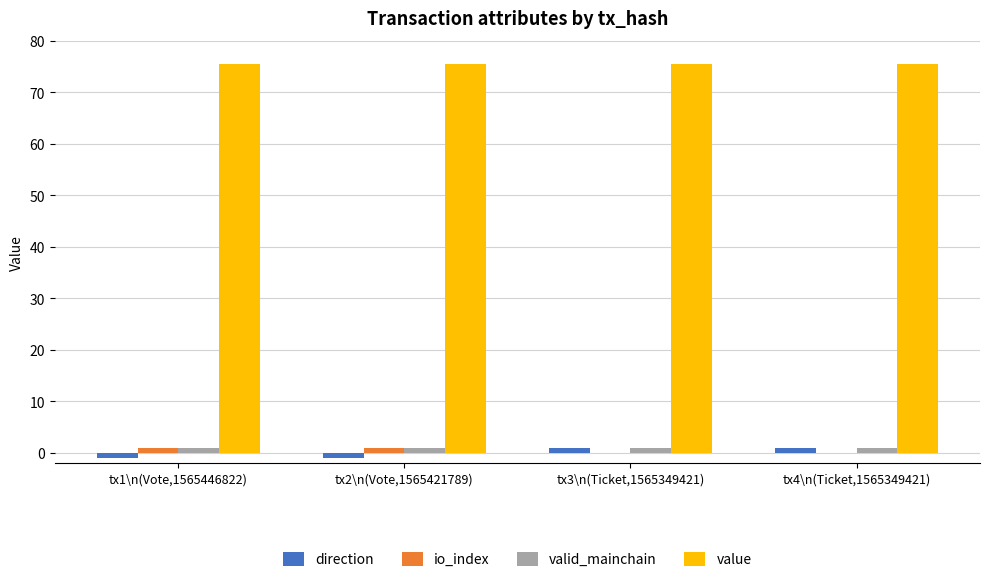

Is the value of value at tx1\n(Vote,1565446822) greater than the value of io_index at tx4\n(Ticket,1565349421)?

Yes